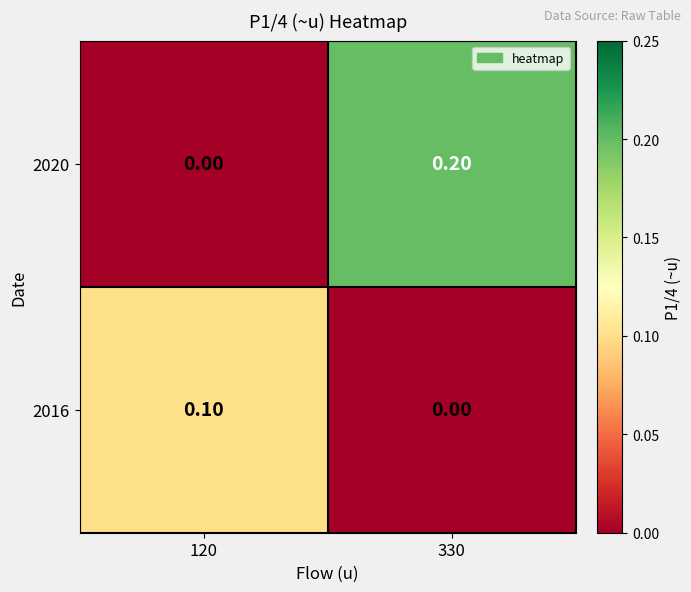

How many categories are shown in the chart?

2